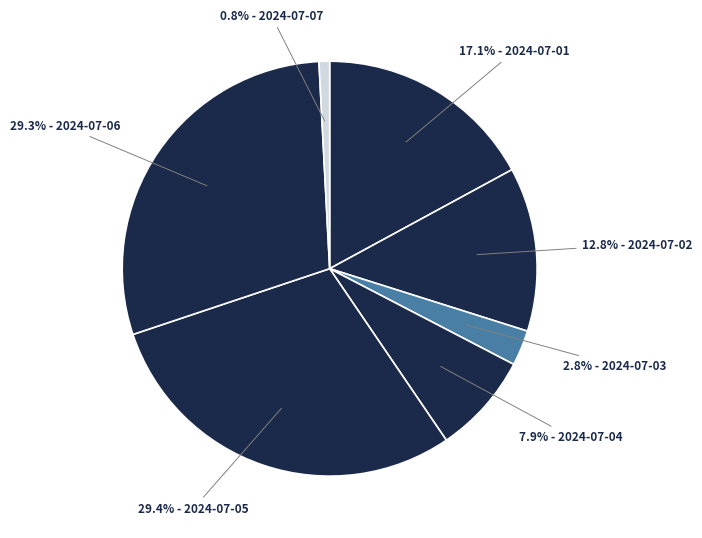

Which slice is the largest?

2024-07-05